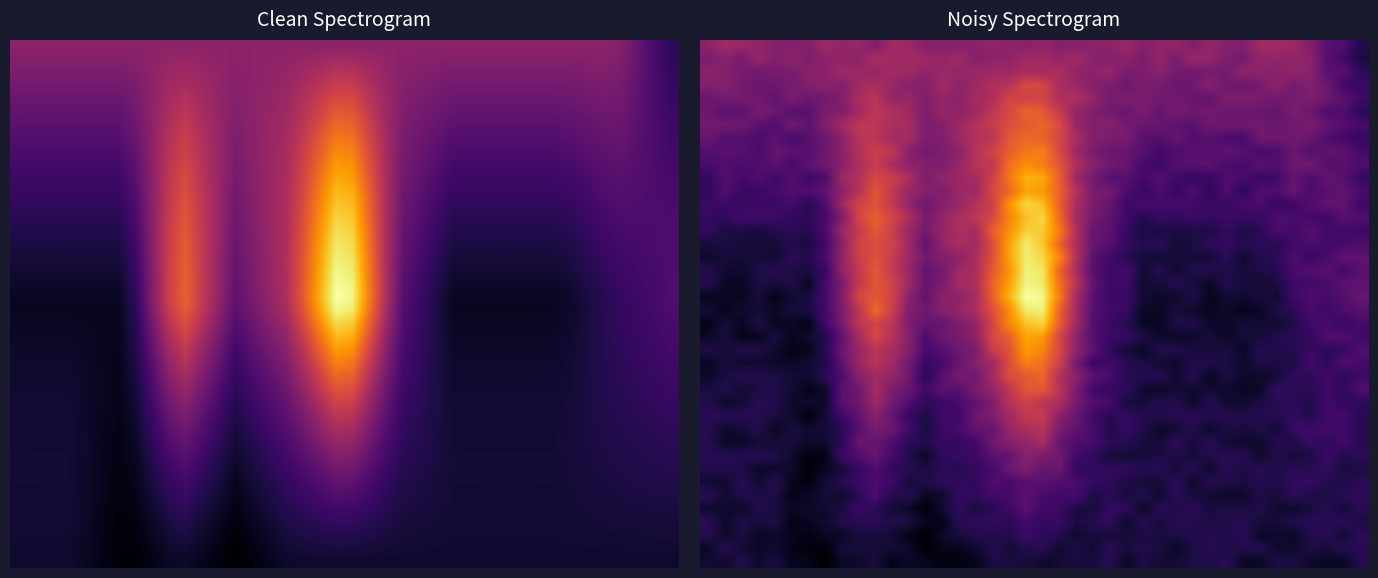

What is the difference between the highest and lowest values at 22?

52459.1